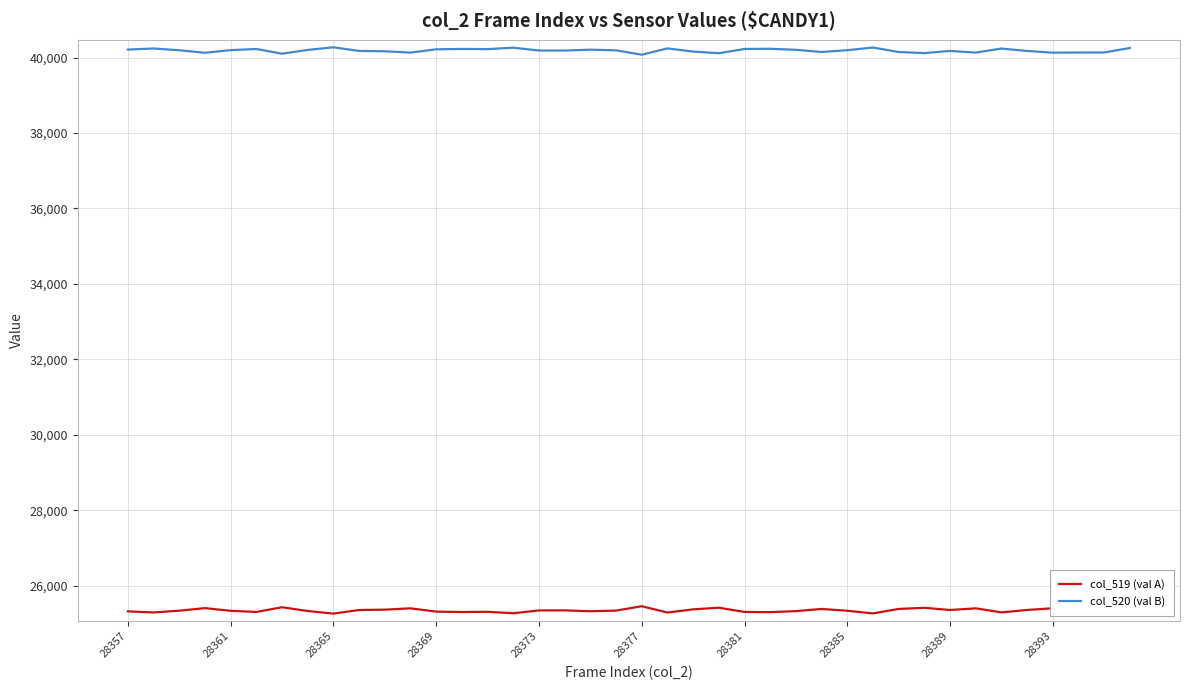

List the series in order of their overall mean, lowest first.

col_519 (val A), col_520 (val B)